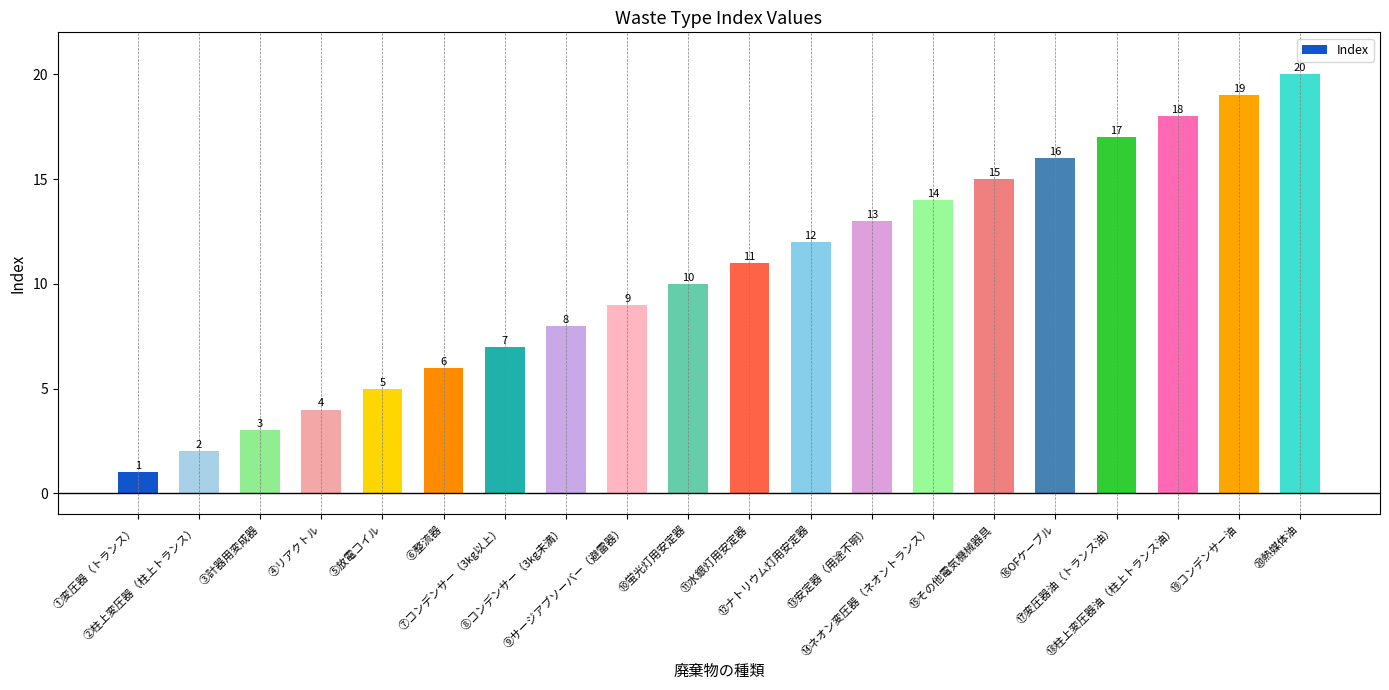

List the labels in order of value, largest first.

⑳熱媒体油, ⑲コンデンサー油, ⑱柱上変圧器油（柱上トランス油）, ⑰変圧器油（トランス油）, ⑯OFケーブル, ⑮その他電気機械器具, ⑭ネオン変圧器（ネオントランス）, ⑬安定器（用途不明）, ⑫ナトリウム灯用安定器, ⑪水銀灯用安定器, ⑩蛍光灯用安定器, ⑨サージアブソーバー（避雷器）, ⑧コンデンサー（3kg未満）, ⑦コンデンサー（3kg以上）, ⑥整流器, ⑤放電コイル, ④リアクトル, ③計器用変成器, ②柱上変圧器（柱上トランス）, ①変圧器（トランス）